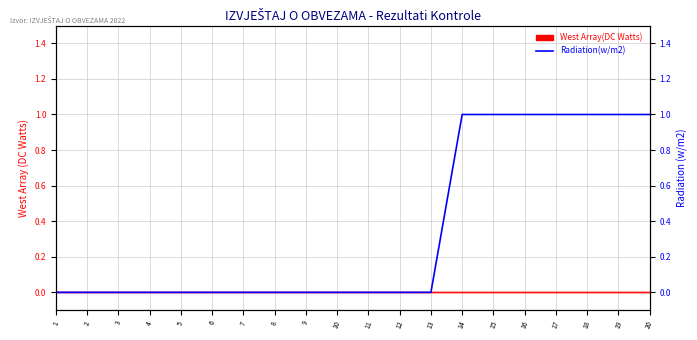

Count the values in the range 0 to 1.

20